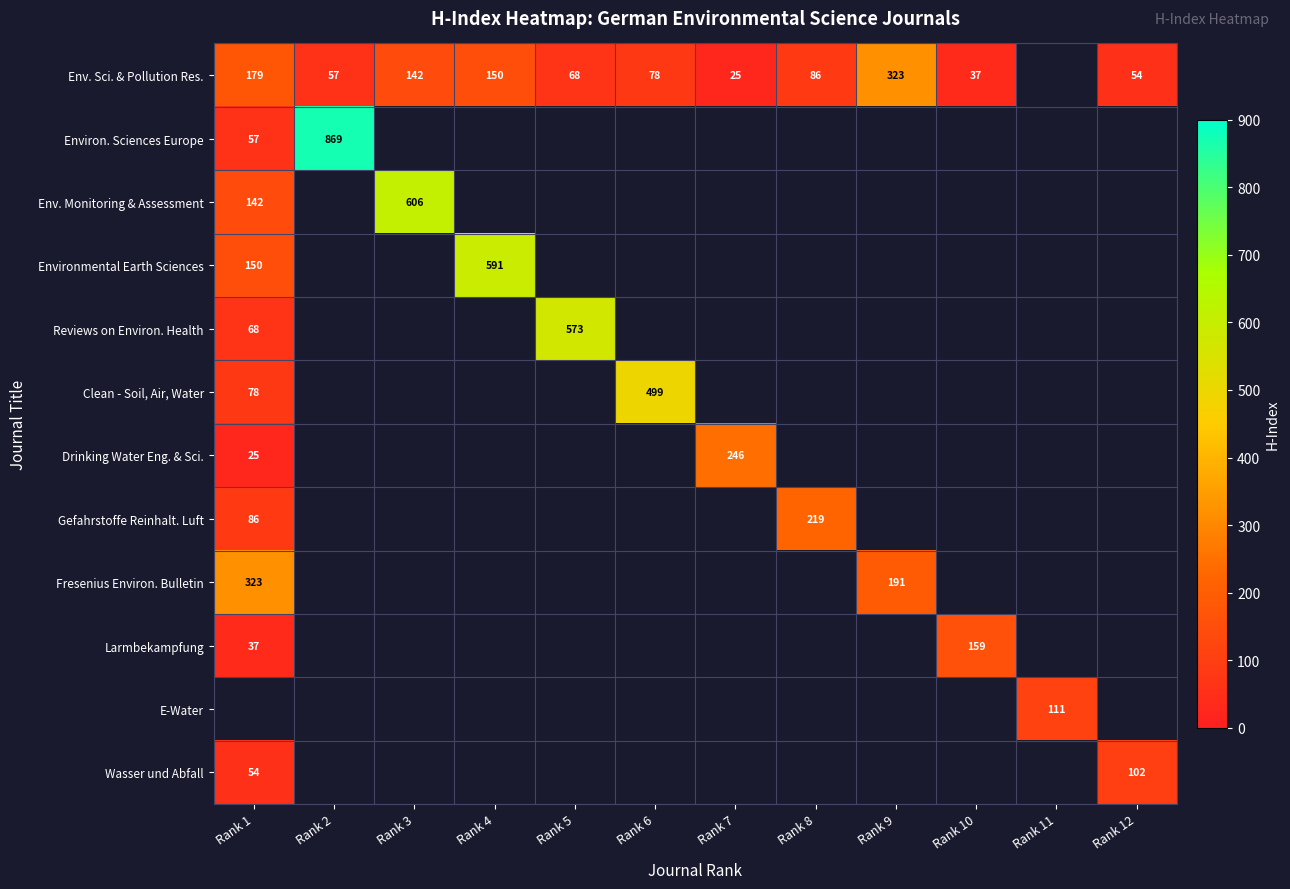

The Env. Monitoring & Assessment series shows 239 at Rank 1. True or false?

False